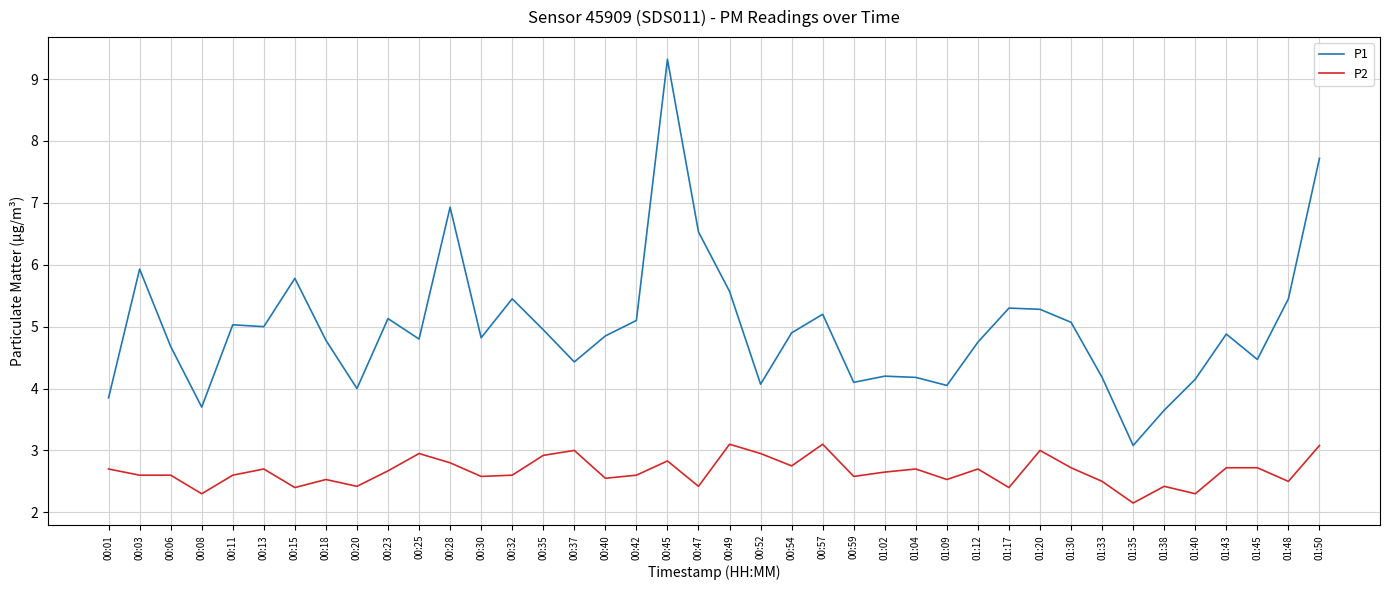

Which category has the lowest value across all series?

01:35